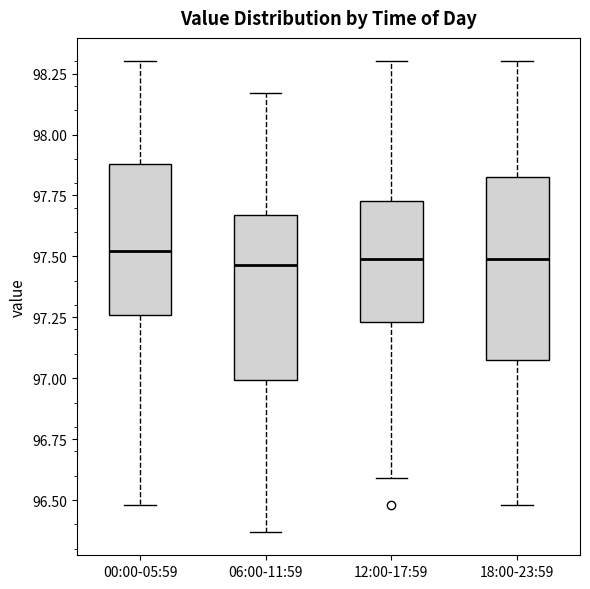

Where is the lower edge of the box for 00:00-05:59 on the y-axis? The values are not printed on the chart, so give them approximately, as read against the axis.

97.25